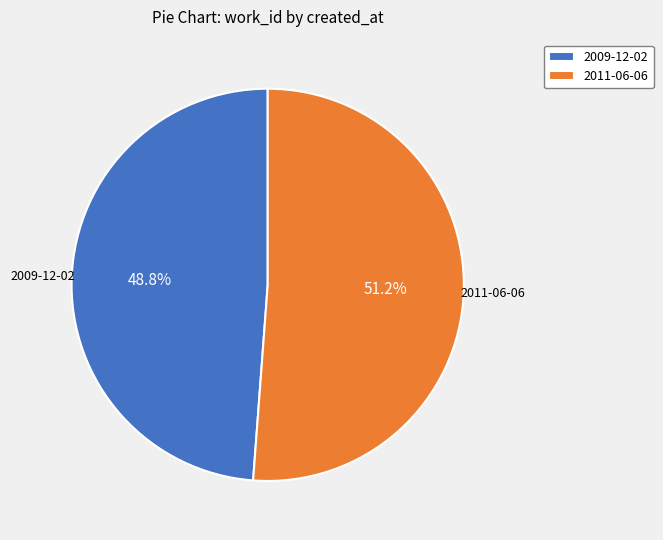

How many segments does this pie chart have?

2